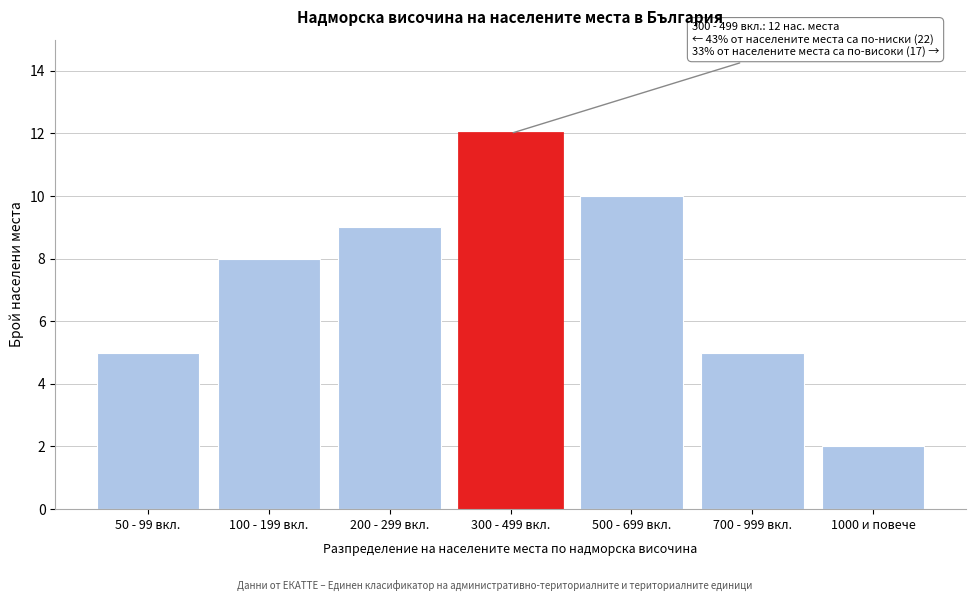

Reading left to right, extract all data points from this chart.

5	8	9	12	10	5	2